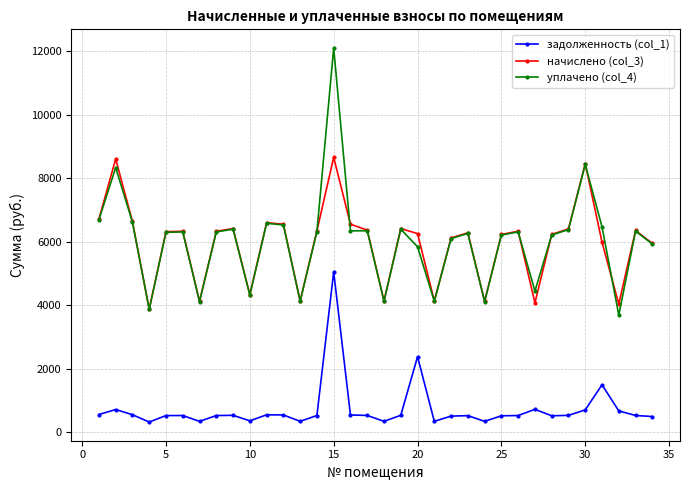

Rank the series by their maximum value, from lowest to highest.

задолженность (col_1), начислено (col_3), уплачено (col_4)